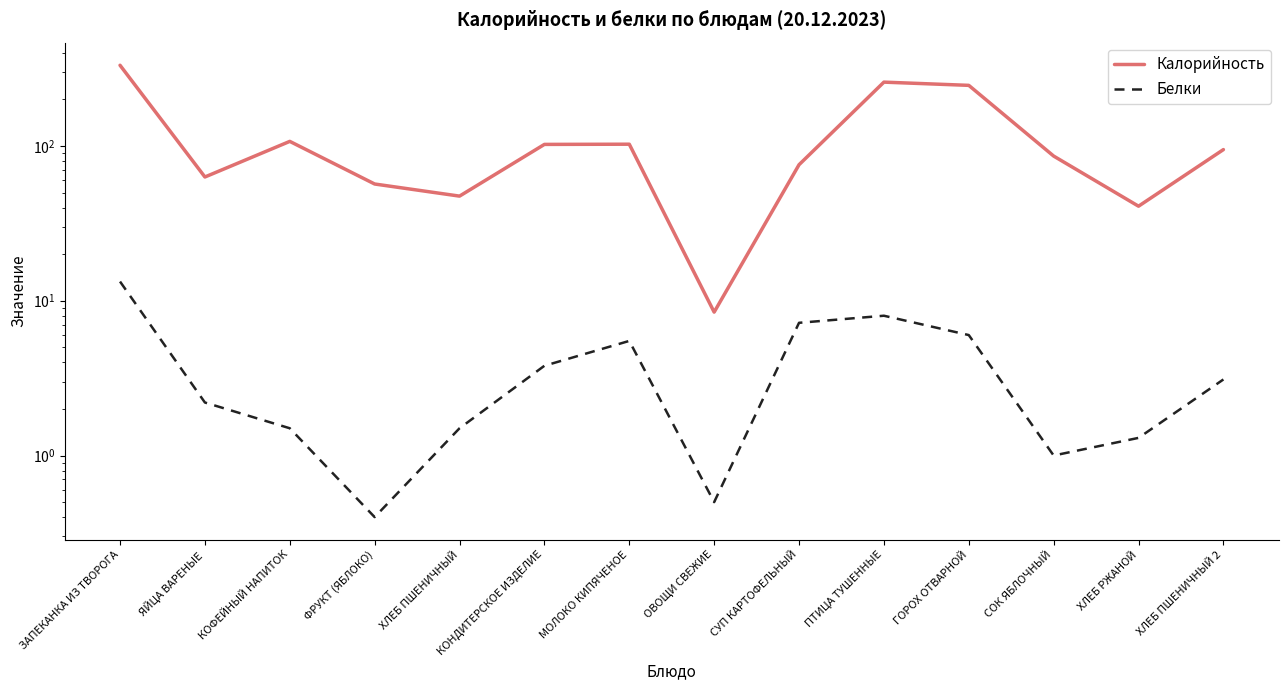

What is the total value across all series at СОК ЯБЛОЧНЫЙ?

87.0